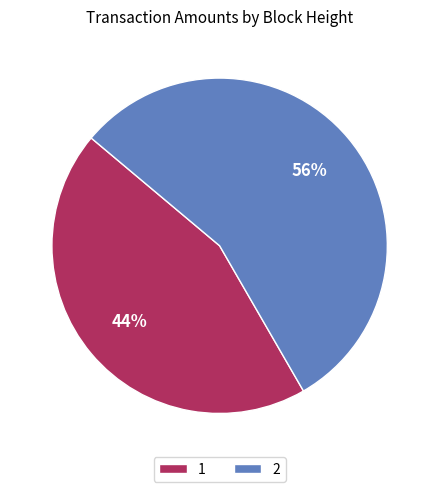

What is the smallest slice in the pie chart?

1